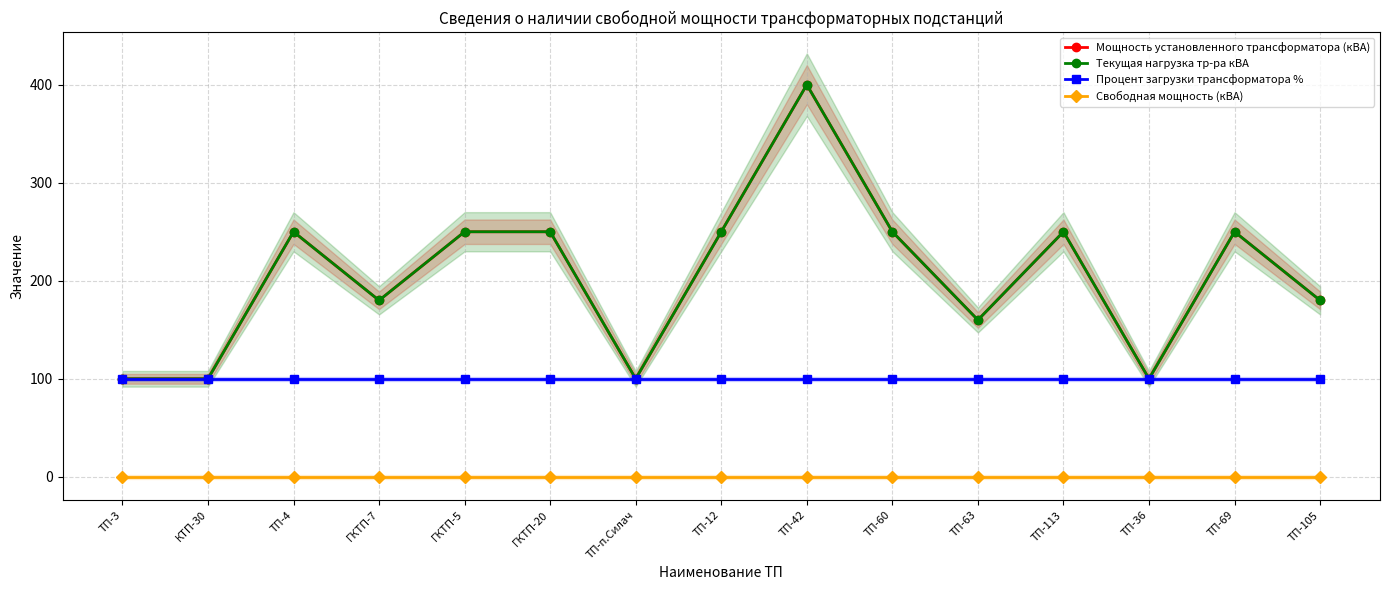

Reading right to left, transcribe all the data shown in this chart.

Мощность установленного трансформатора (кВА): 180	250	100	250	160	250	400	250	100	250	250	180	250	100	100
Текущая нагрузка тр-ра кВА: 180	250	100	250	160	250	400	250	100	250	250	180	250	100	100
Процент загрузки трансформатора %: 100	100	100	100	100	100	100	100	100	100	100	100	100	100	100
Свободная мощность (кВА): 0	0	0	0	0	0	0	0	0	0	0	0	0	0	0